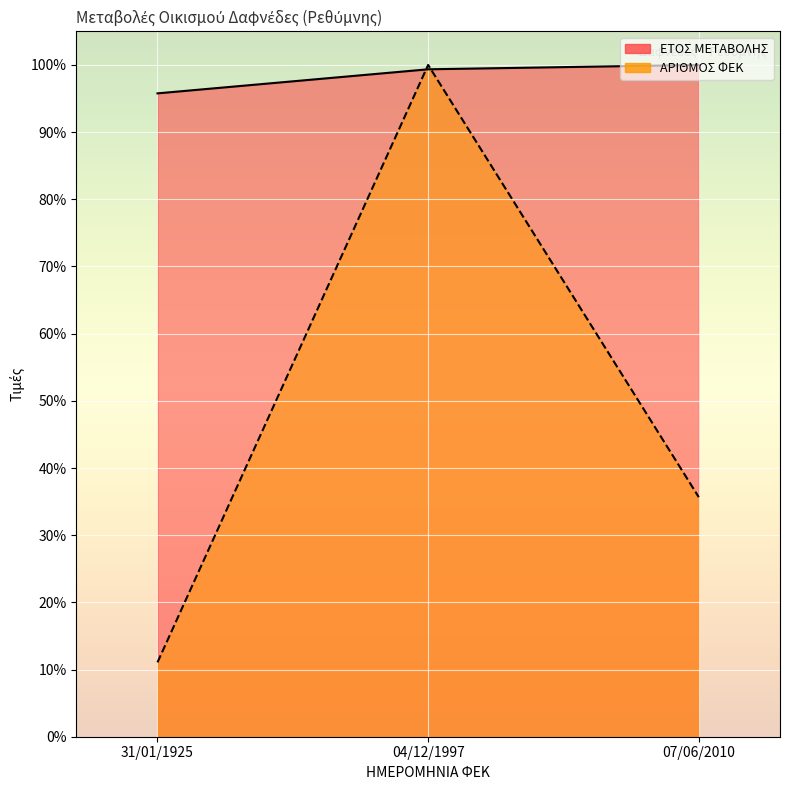

What is the sum of all ΑΡΙΘΜΟΣ ΦΕΚ values?

146.7